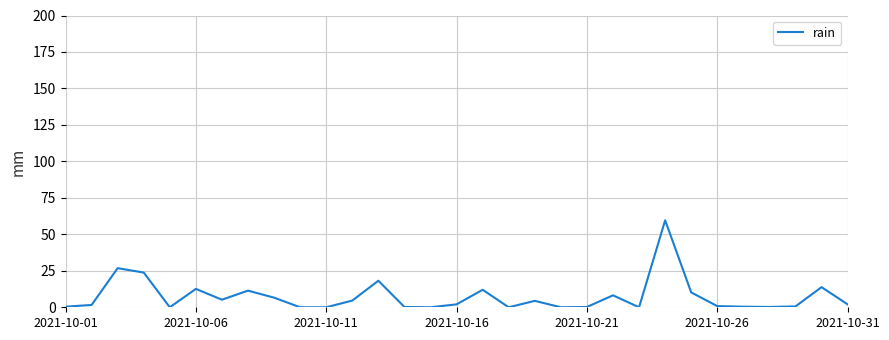

What is the difference between the maximum and minimum values?

59.6